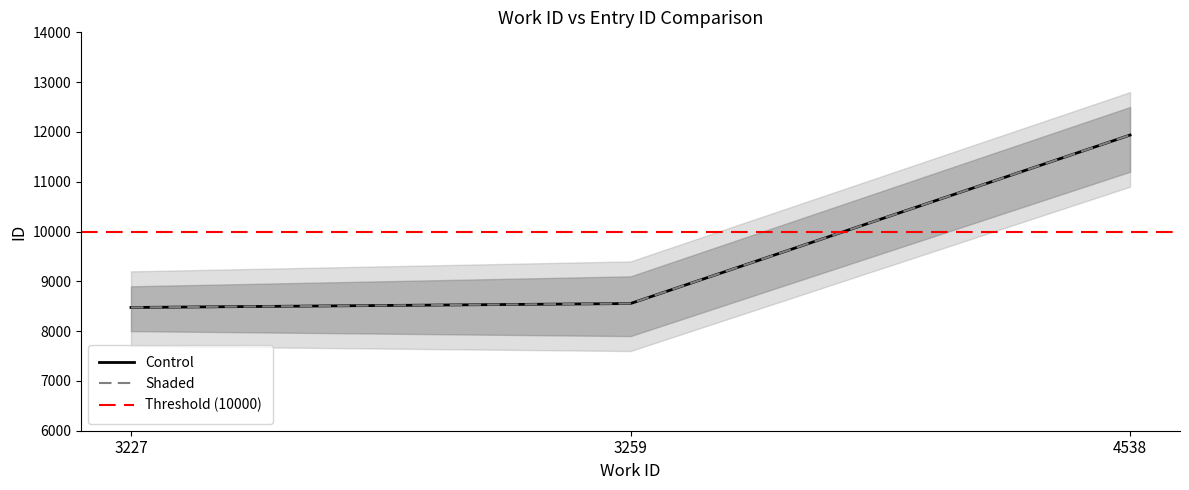

Which category has the highest value in the Shaded series?

4538